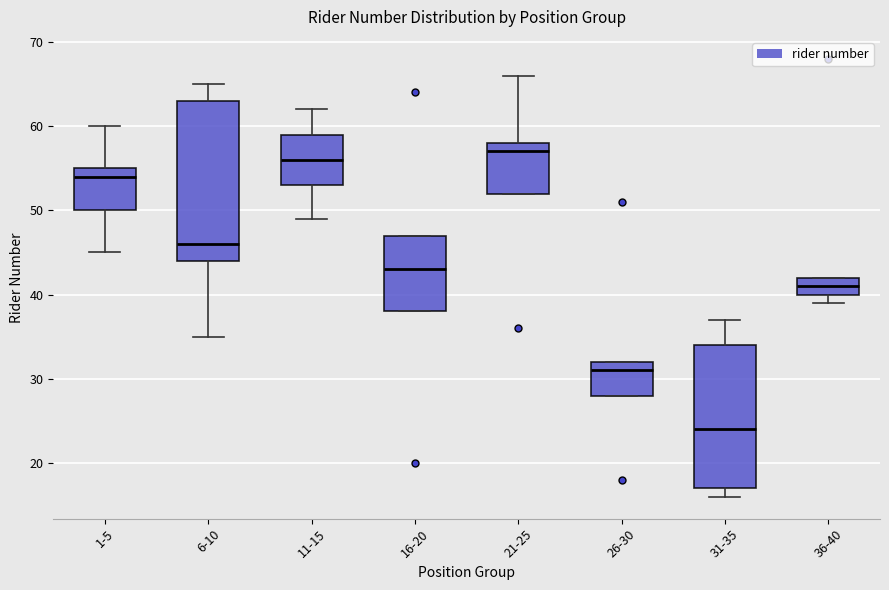

Which box has the highest median line?

21-25